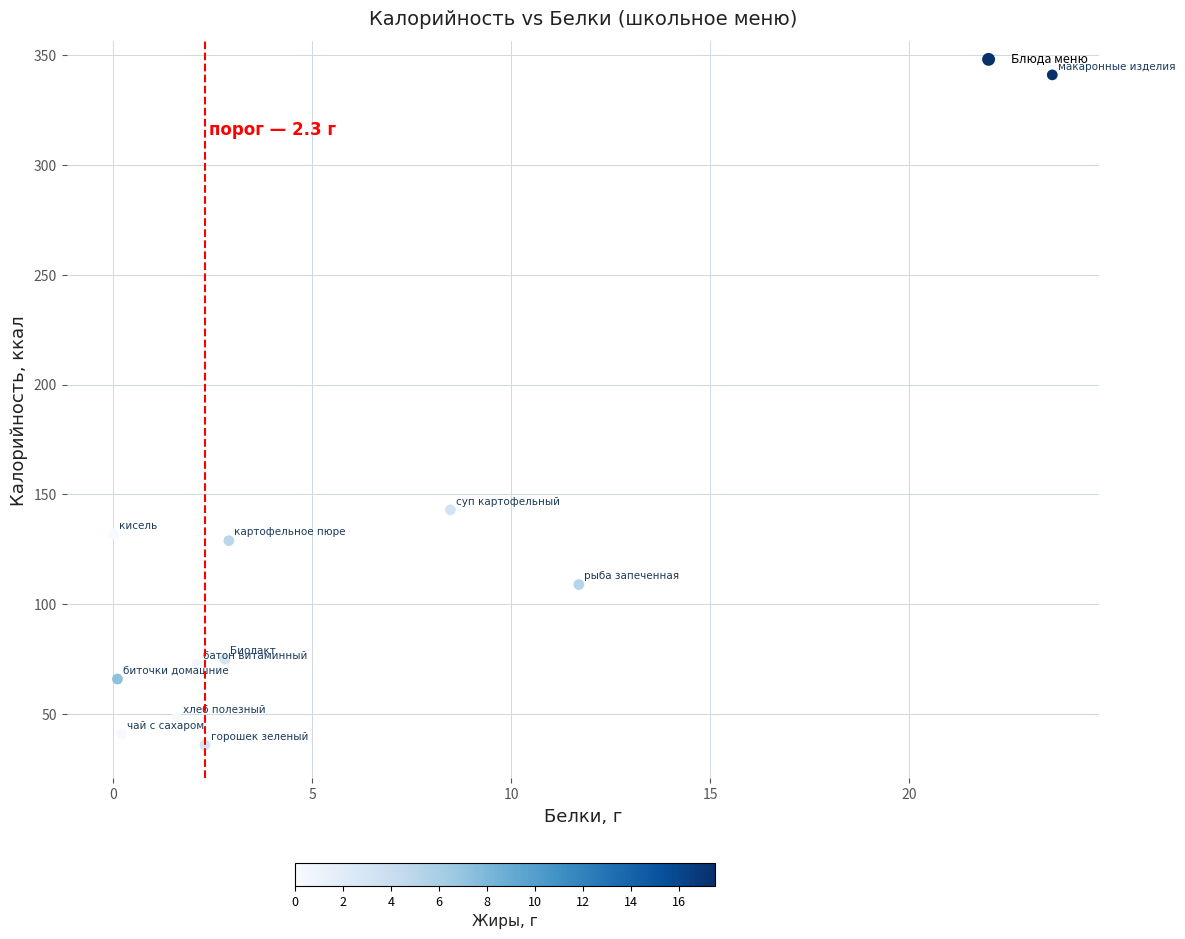

What is the average Y value?

108.5